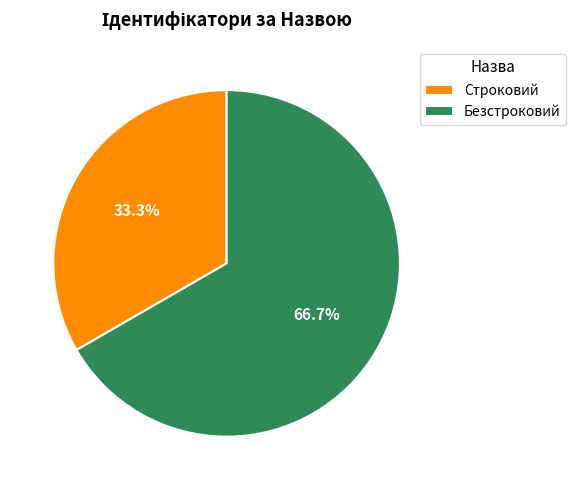

Does Строковий represent more than half of the total?

No